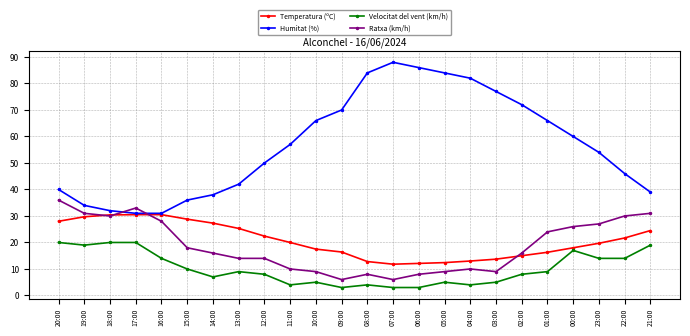

What is the average value of the Temperatura (ºC) series?

20.7